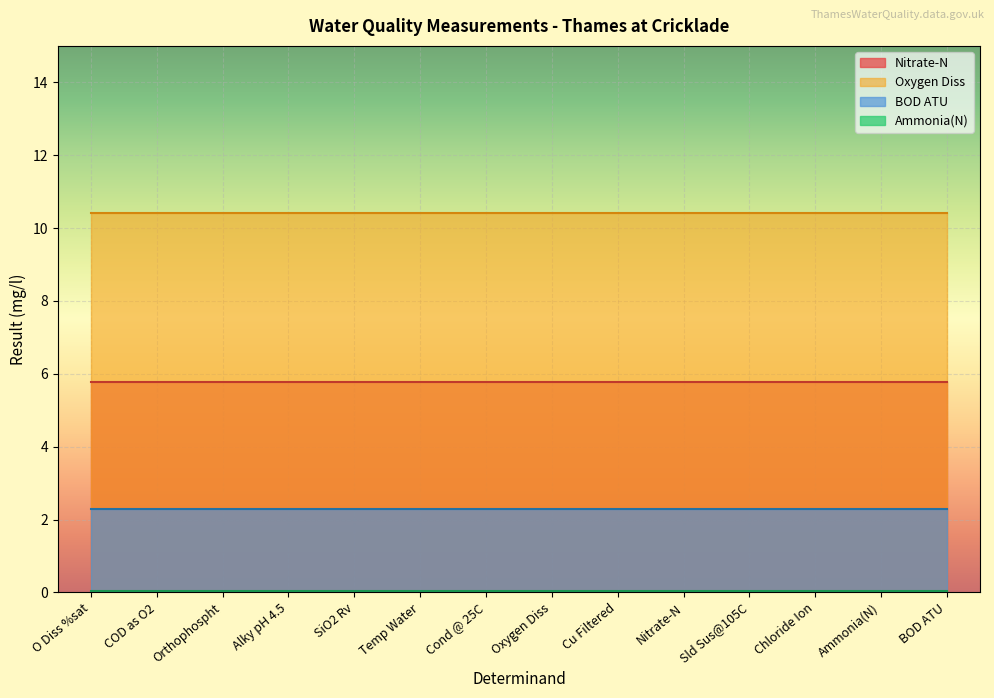

At which category does the chart reach its peak across all series?

O Diss %sat